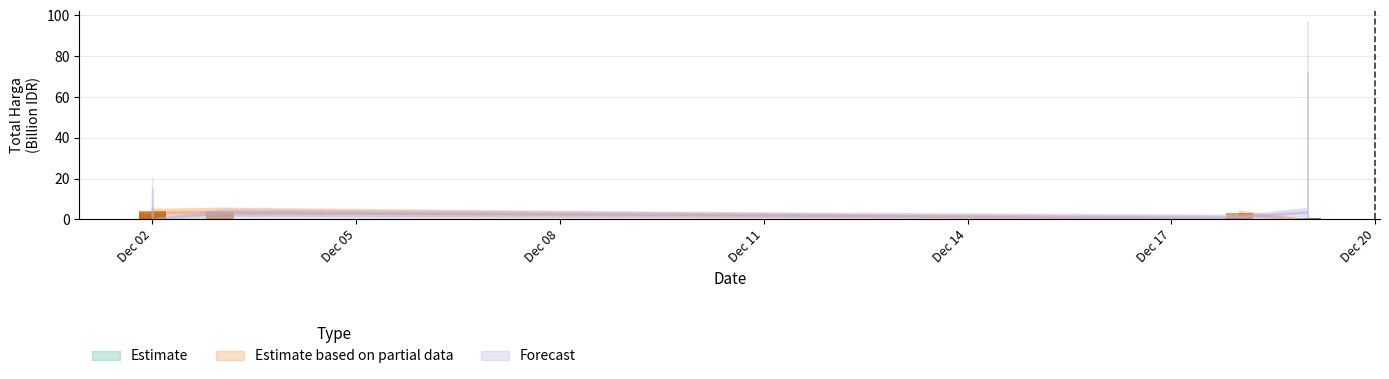

Where is Estimate nearest to the value 0?

2024-12-18